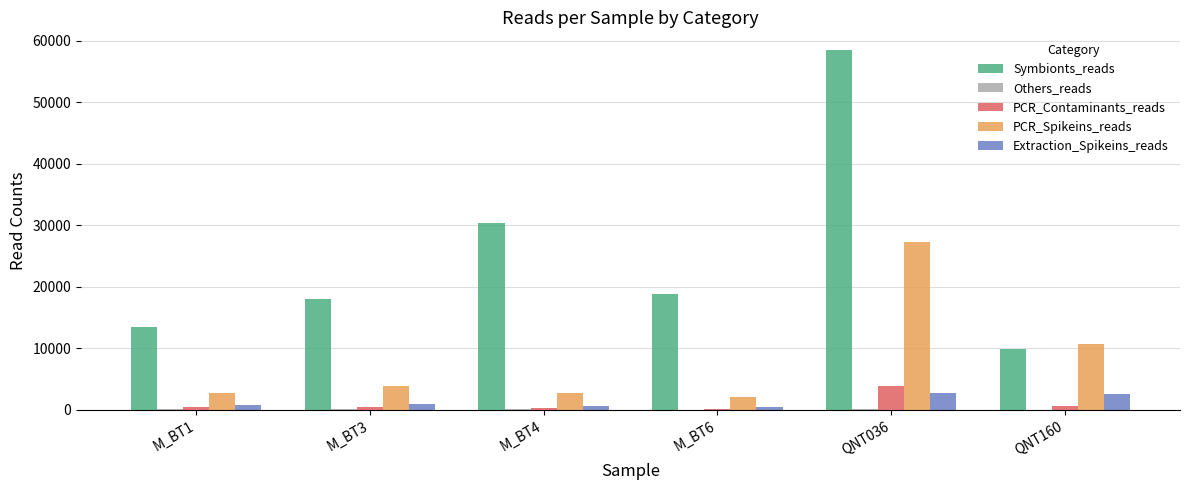

Which series has the largest range (max minus min)?

Symbionts_reads